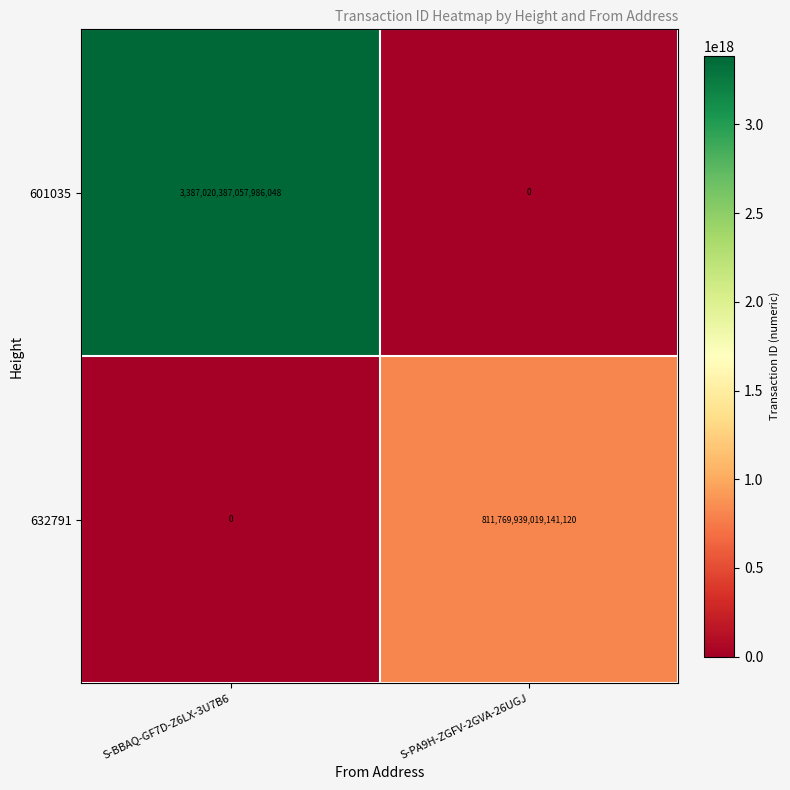

Which series has the widest spread of values?

601035